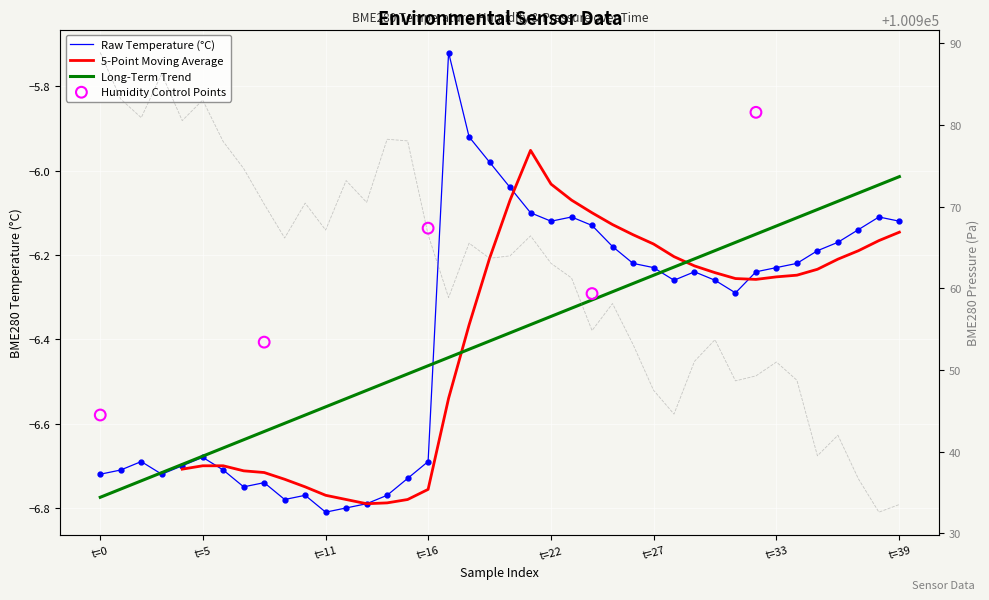

What is the total value across all series at t=22?

100956.9